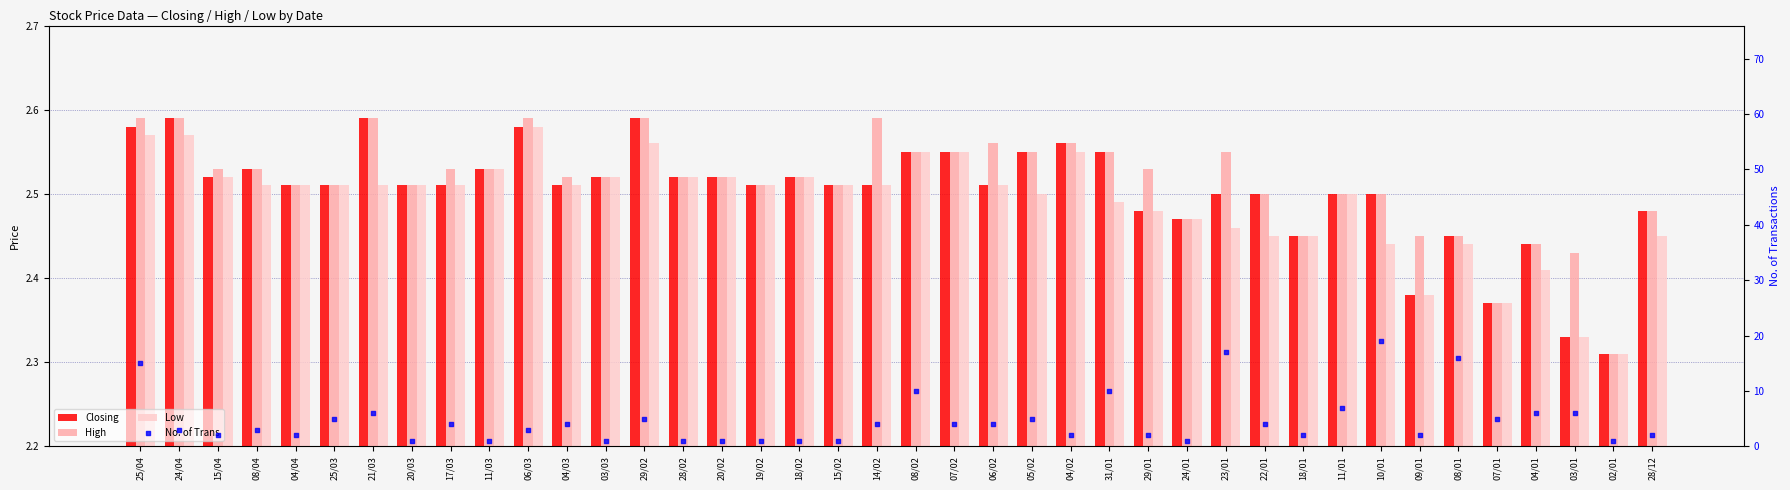

What are all the series names shown in the legend?

Closing, High, Low, No. of Trans